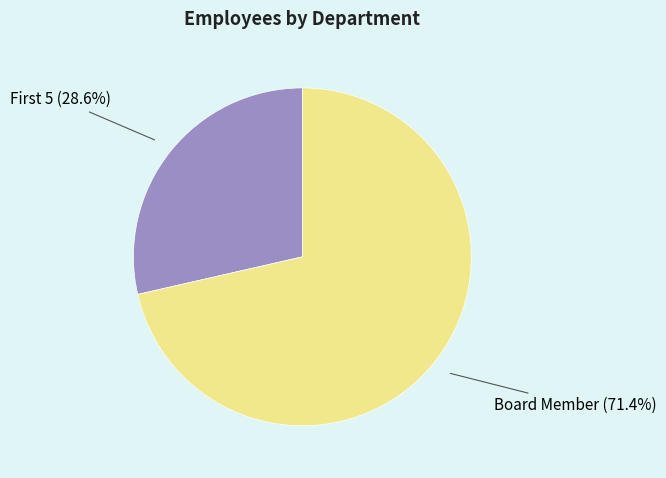

To the nearest percent, what is the average slice percentage?

50%